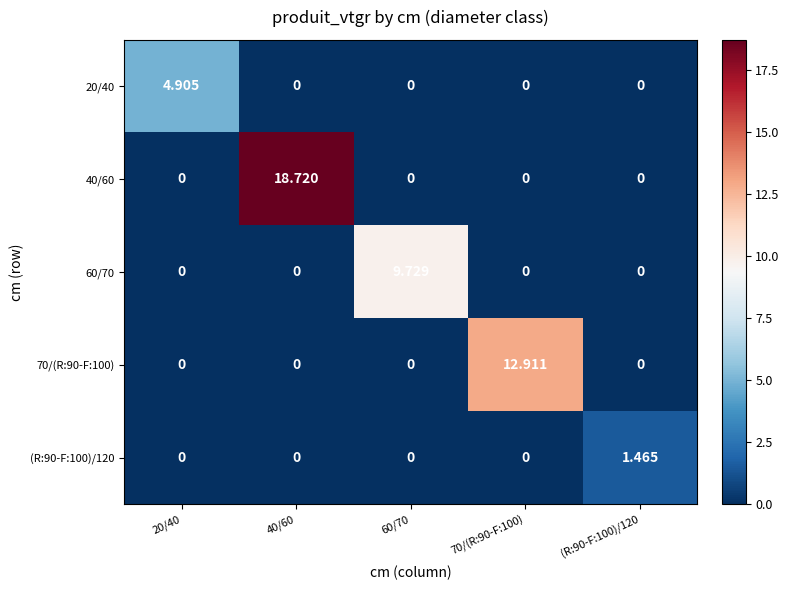

Is the value of 70/(R:90-F:100) at 40/60 greater than the value of (R:90-F:100)/120 at (R:90-F:100)/120?

No